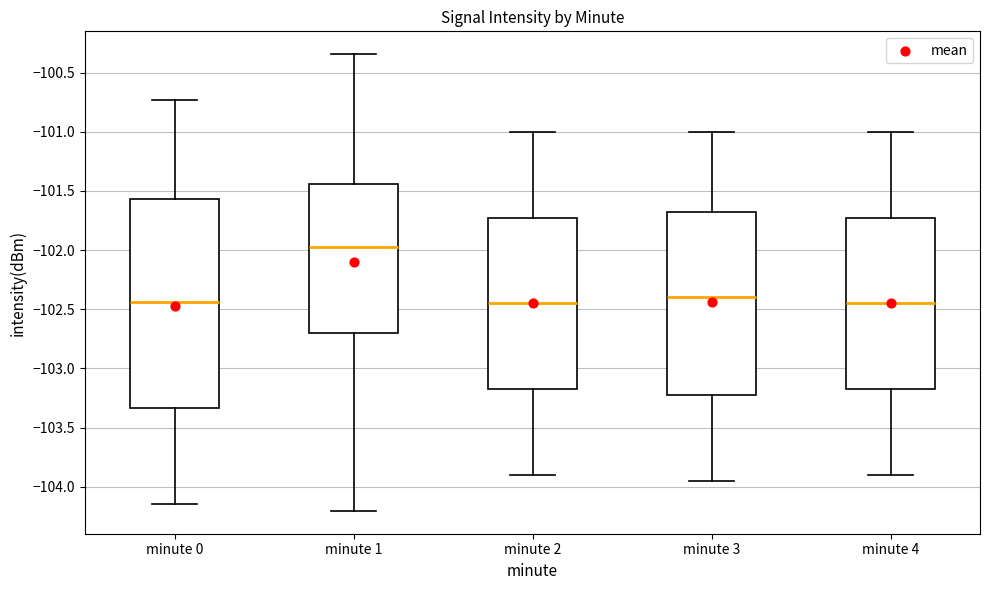

Reading left to right, read every box against the y-axis: the position of its median line, the range the box covers, and the ends of its whiskers. The values are not printed on the chart, so give them approximately, as read against the axis.

minute 0: median -102.45, box -103.35 to -101.55, whiskers -104.15 to -100.75
minute 1: median -102.00, box -102.70 to -101.45, whiskers -104.20 to -100.35
minute 2: median -102.45, box -103.15 to -101.70, whiskers -103.90 to -101.00
minute 3: median -102.40, box -103.20 to -101.65, whiskers -103.95 to -101.00
minute 4: median -102.45, box -103.15 to -101.70, whiskers -103.90 to -101.00